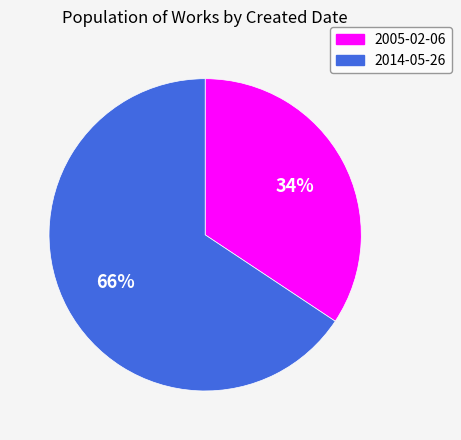

To the nearest percent, what portion does 2005-02-06 represent?

34%